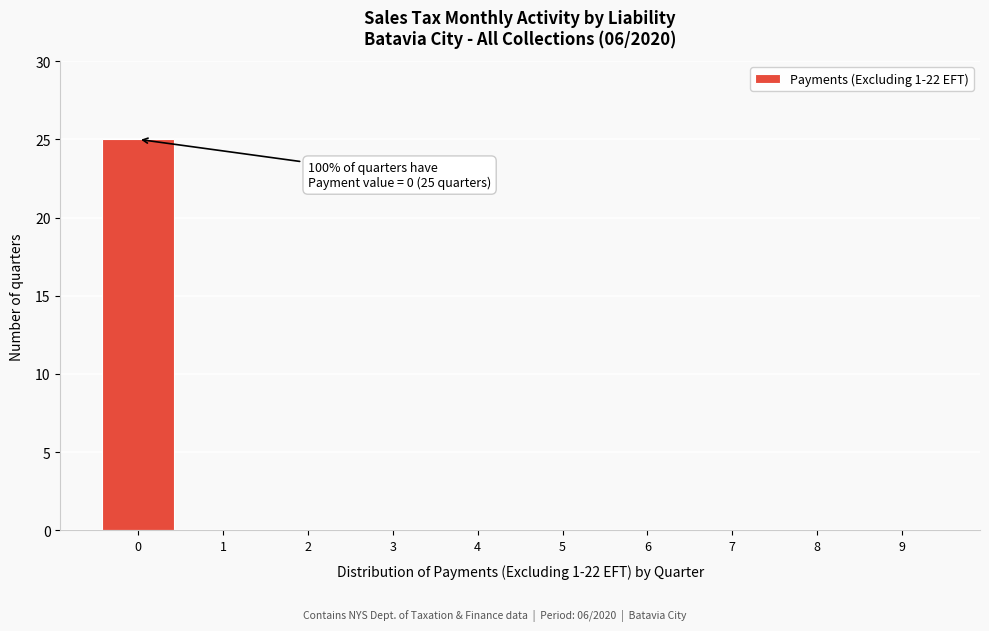

Reading left to right, transcribe all the data shown in this chart.

0=25	1=0	2=0	3=0	4=0	5=0	6=0	7=0	8=0	9=0